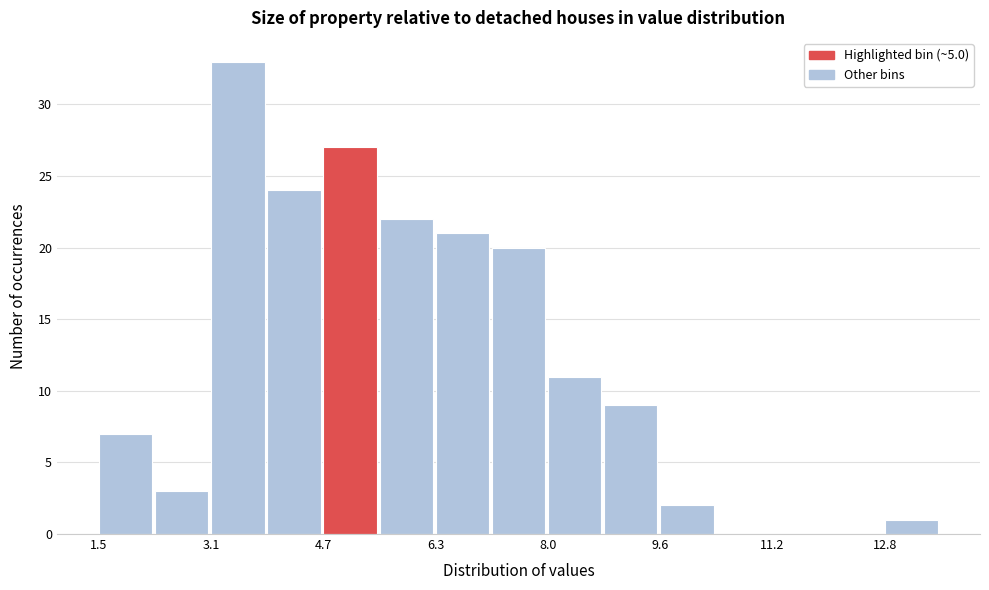

Reading left to right, transcribe this chart: for each bar, give the range it covers on the x-axis and its height. Neither the bar edges nor the heights are printed on the chart, so give them approximately, as read against the axes.

1.6 to 2.4: 7
2.4 to 3.2: 3
3.2 to 4.0: 33
4.0 to 4.8: 24
4.8 to 5.6: 27
5.6 to 6.4: 22
6.4 to 7.2: 21
7.2 to 8.0: 20
8.0 to 8.8: 11
8.8 to 9.6: 9
9.6 to 10.4: 2
10.4 to 11.2: 0
11.2 to 12.0: 0
12.0 to 12.8: 0
12.8 to 13.6: 1